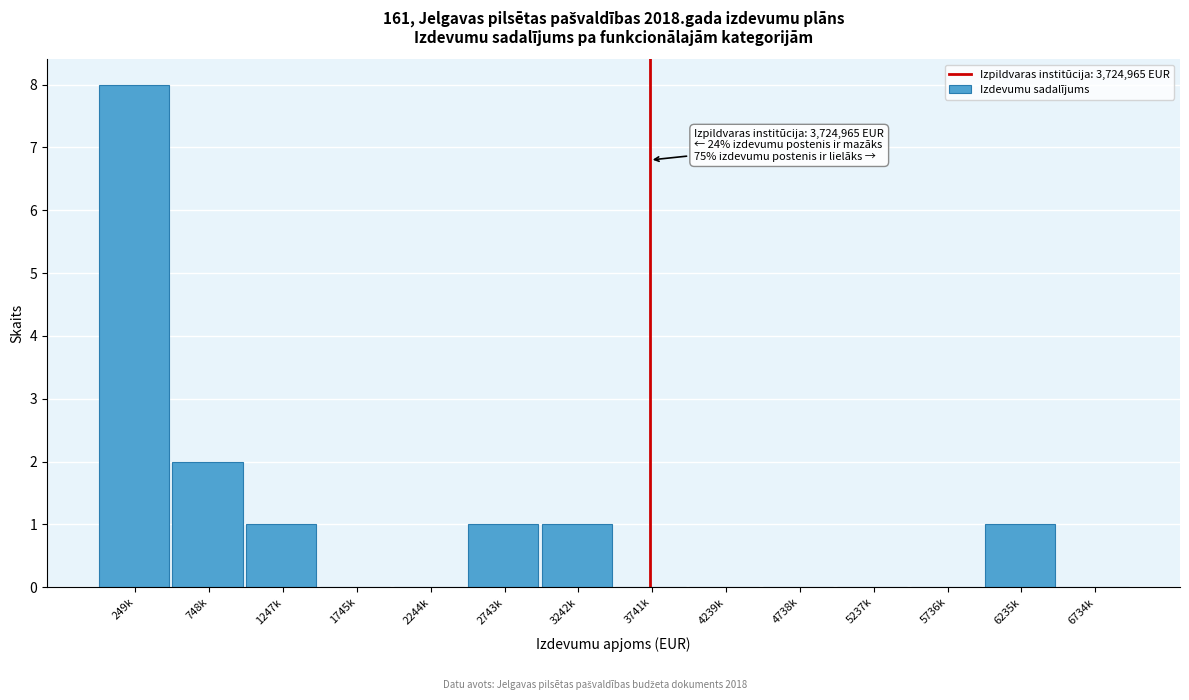

Reading right to left, extract all data points from this chart.

6734k=0	6235k=1	5736k=0	5237k=0	4738k=0	4239k=0	3741k=0	3242k=1	2743k=1	2244k=0	1745k=0	1247k=1	748k=2	249k=8